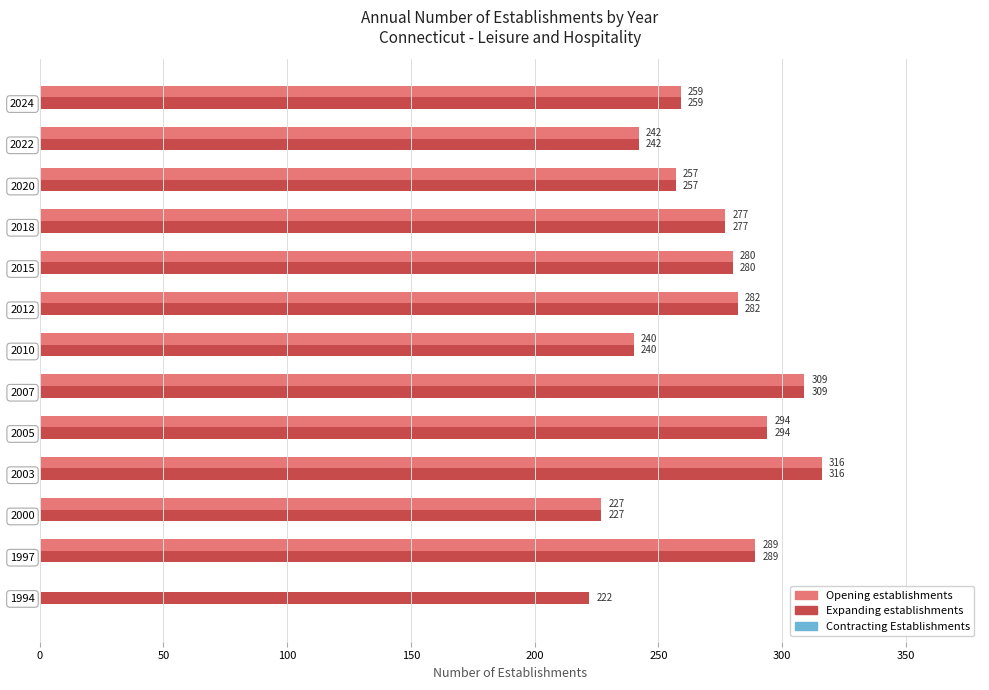

Read the Opening establishments value at 1997.

289